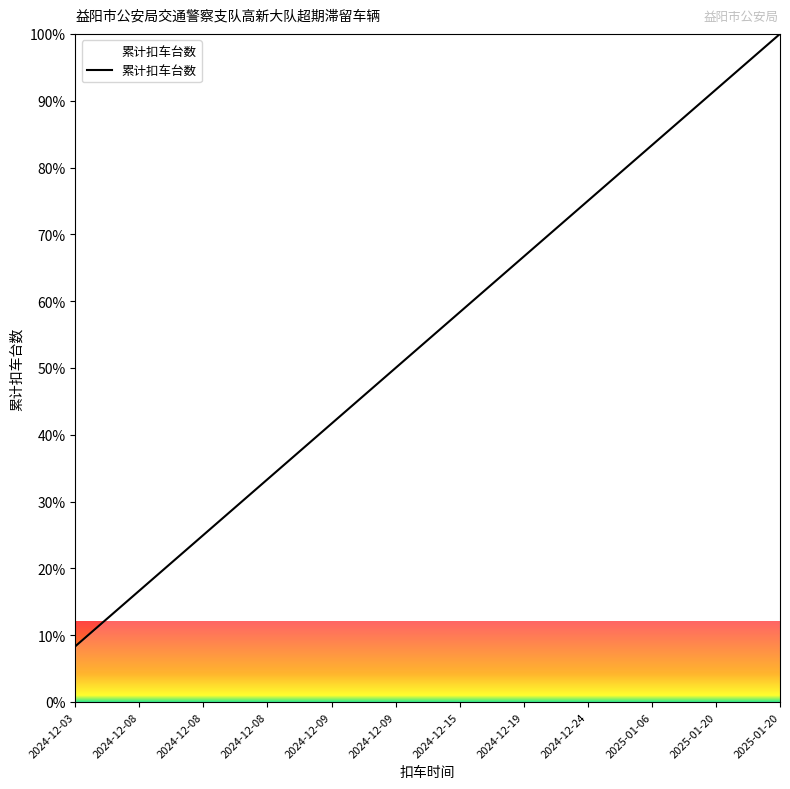

Does the chart display data point markers on the line(s)?

No